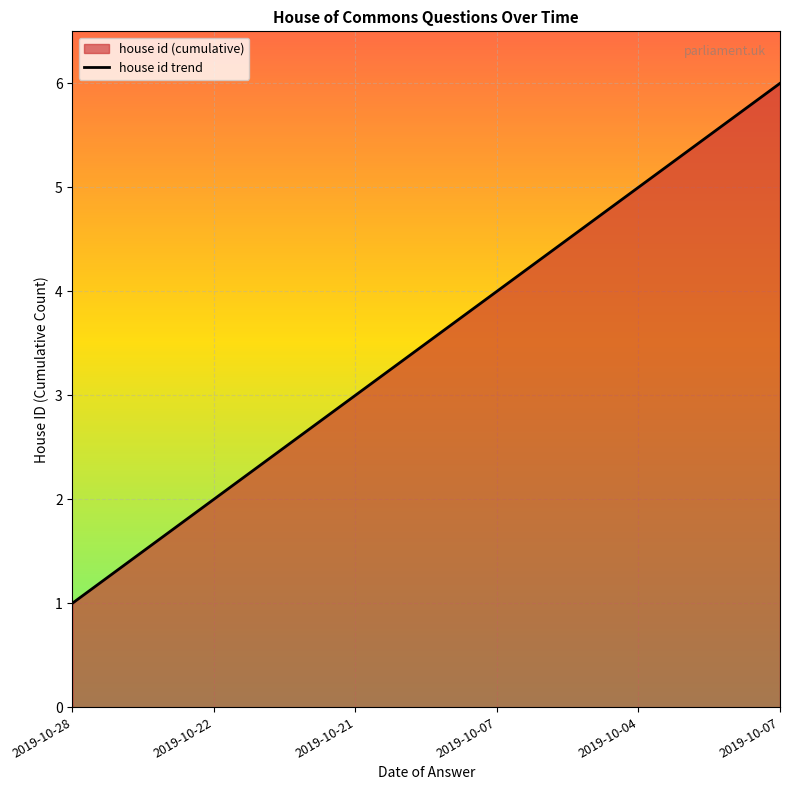

Reading left to right, what are all the values shown in this chart?

2019-10-28=1	2019-10-22=2	2019-10-21=3	2019-10-07=4	2019-10-04=5	2019-10-07=6